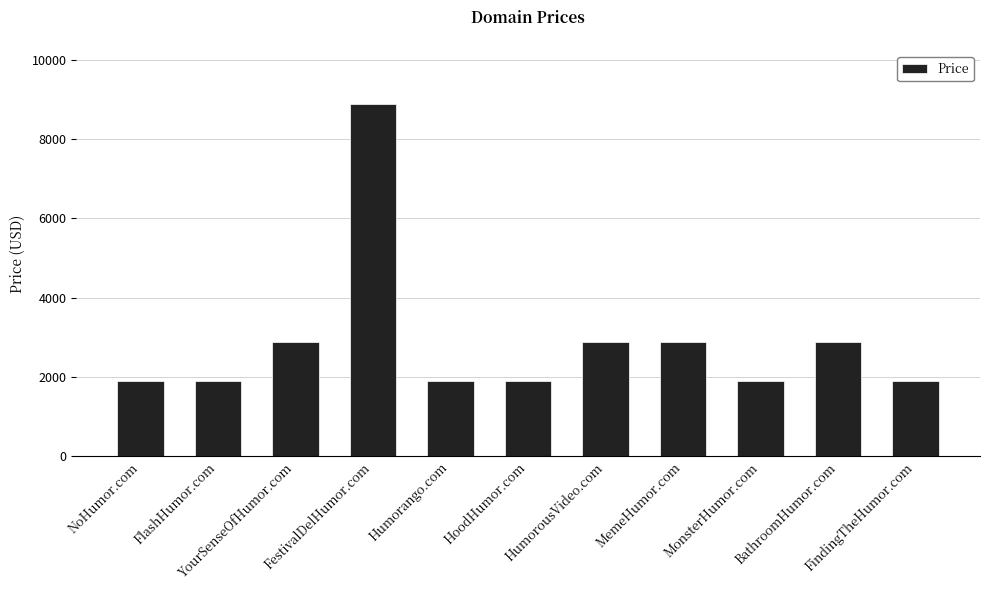

Reading right to left, transcribe all the data shown in this chart.

1888	2888	1888	2888	2888	1888	1888	8888	2888	1888	1888